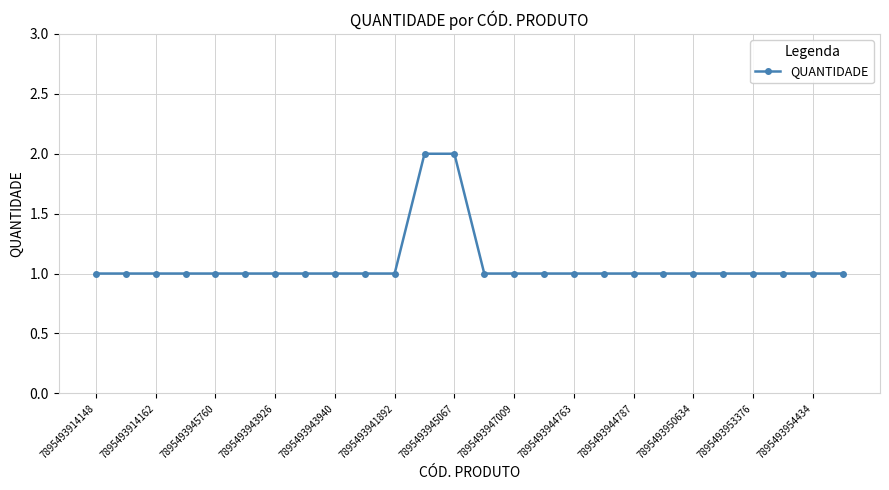

What is the sum of all values?

28